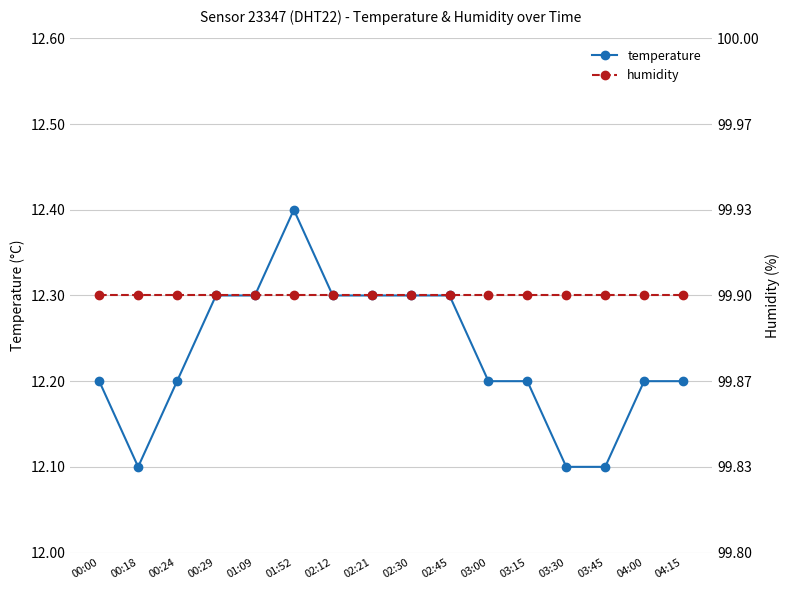

How many interior local valleys does the temperature series have?

1